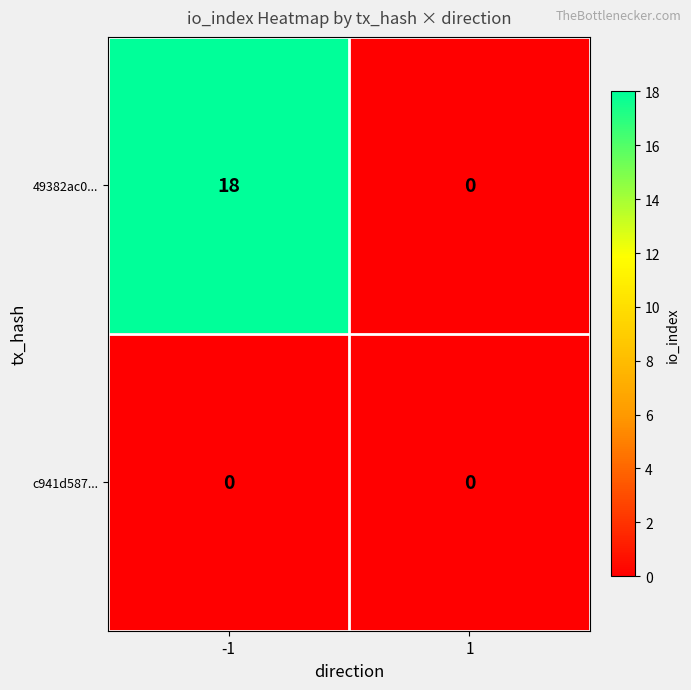

The value of 49382ac0... at -1 is 6. True or false?

False